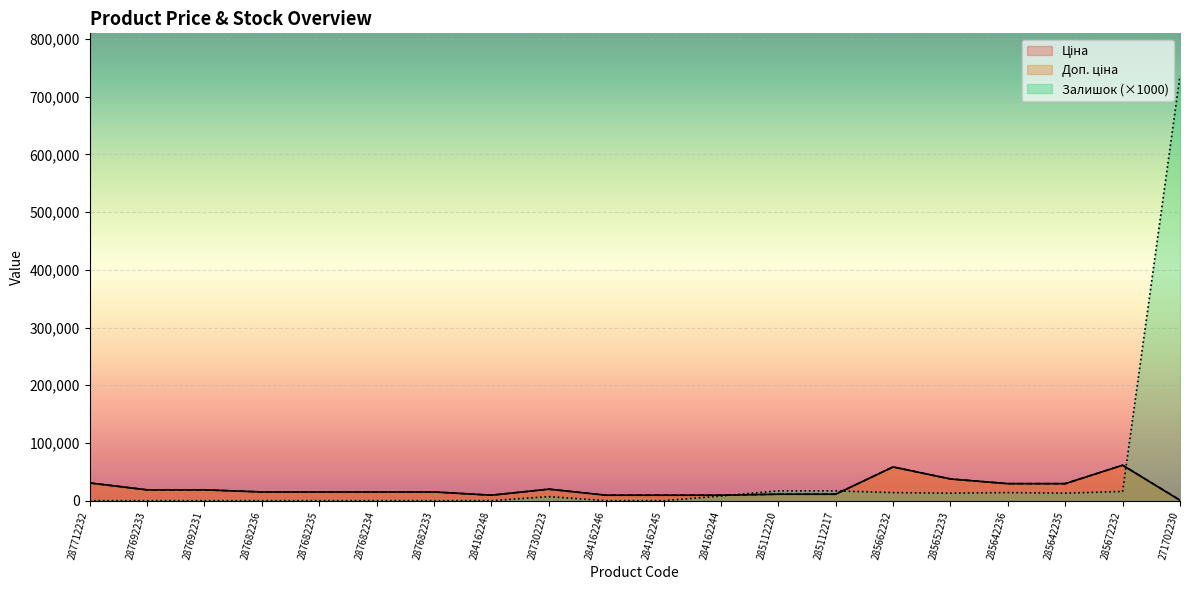

At 284162244, list the series in order from smallest to largest.

Залишок, Ціна, Доп. ціна